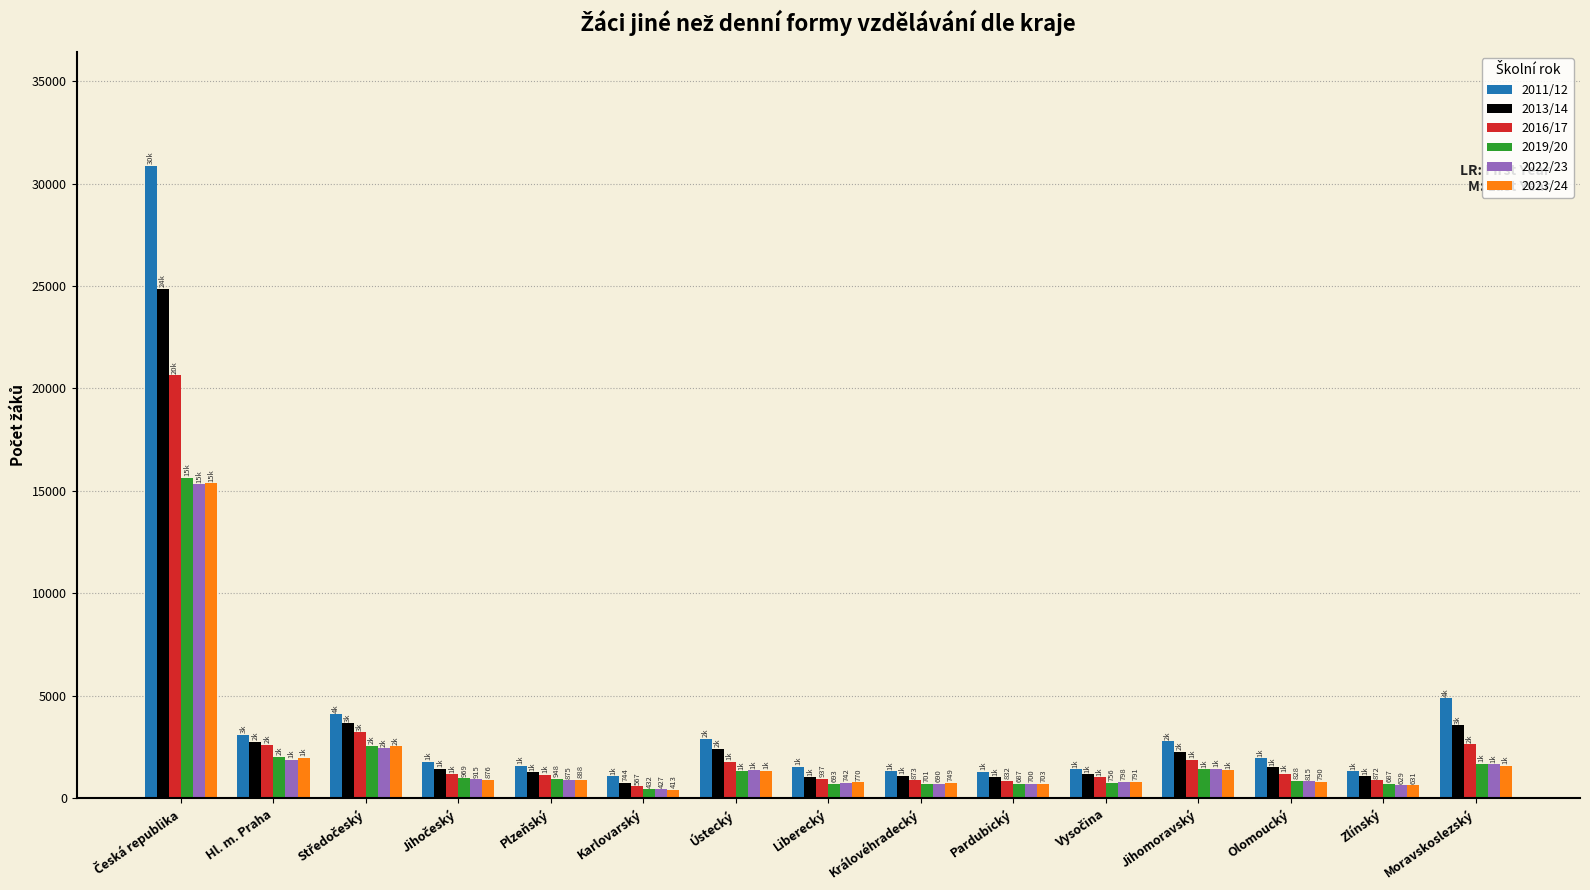

What is the spread (max minus min) of values at Hl. m. Praha?

1213